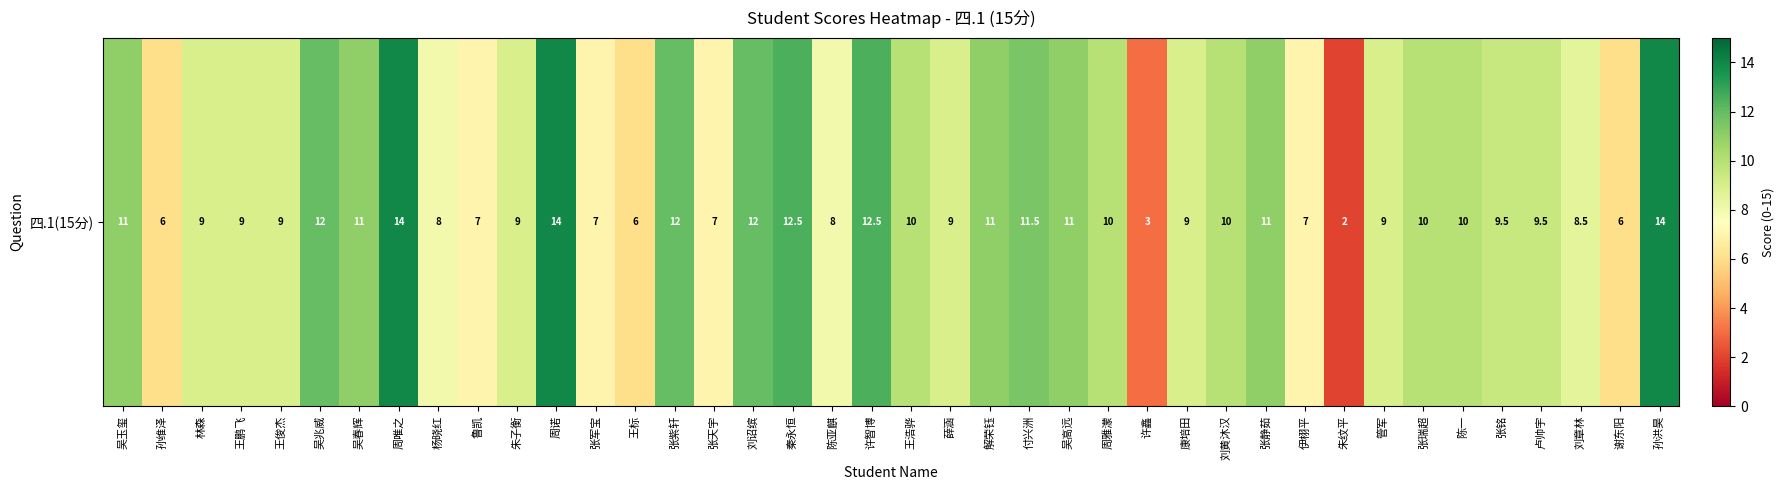

What is the sum of the values at 刘黄沐汉 and 林森?

19.0